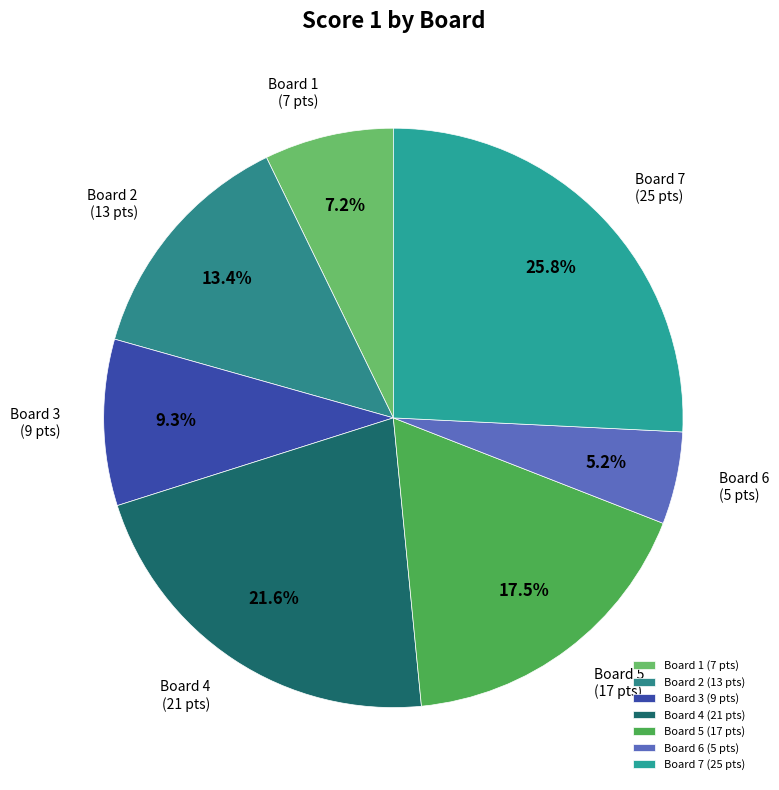

How much of the chart is everything except Board 3?

90.7%